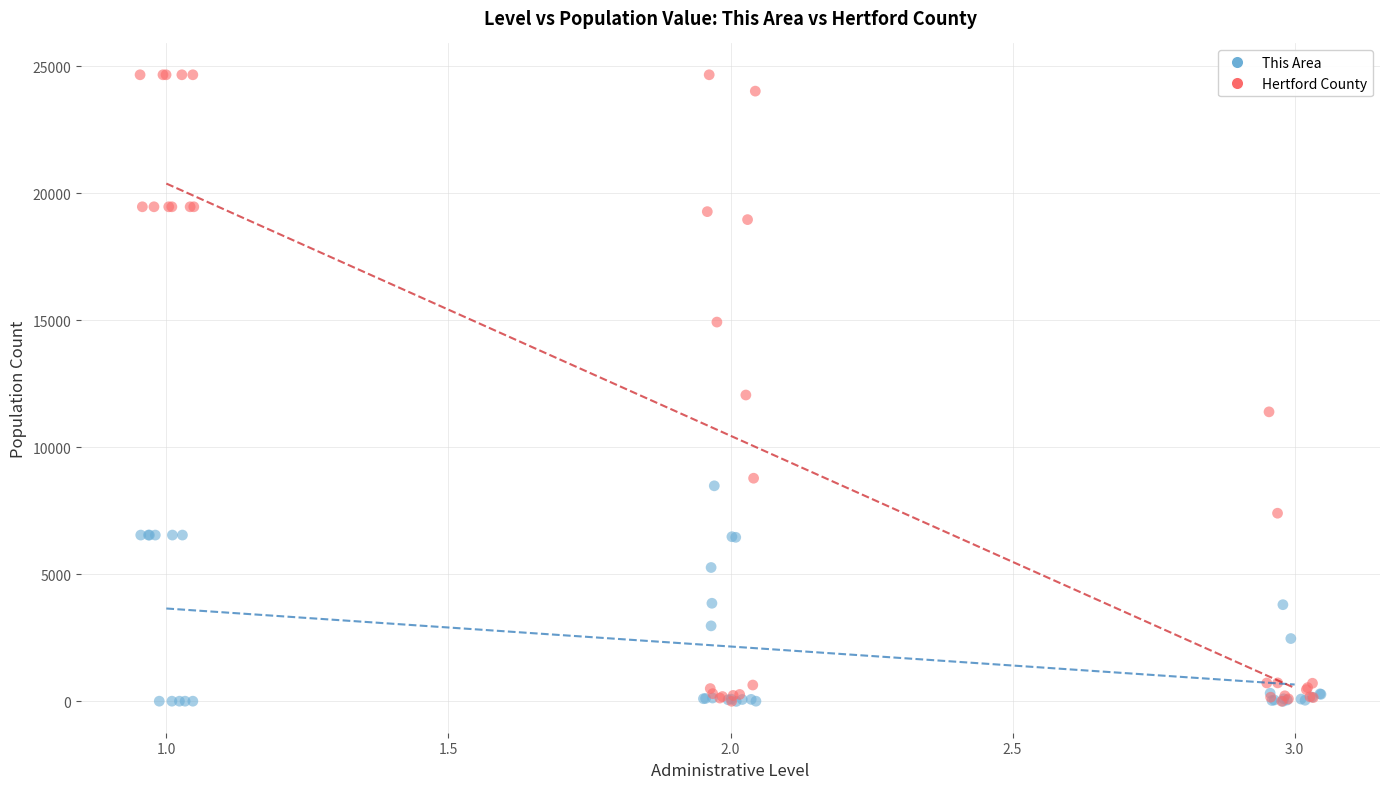

Which series has the widest spread of Y values?

Hertford County